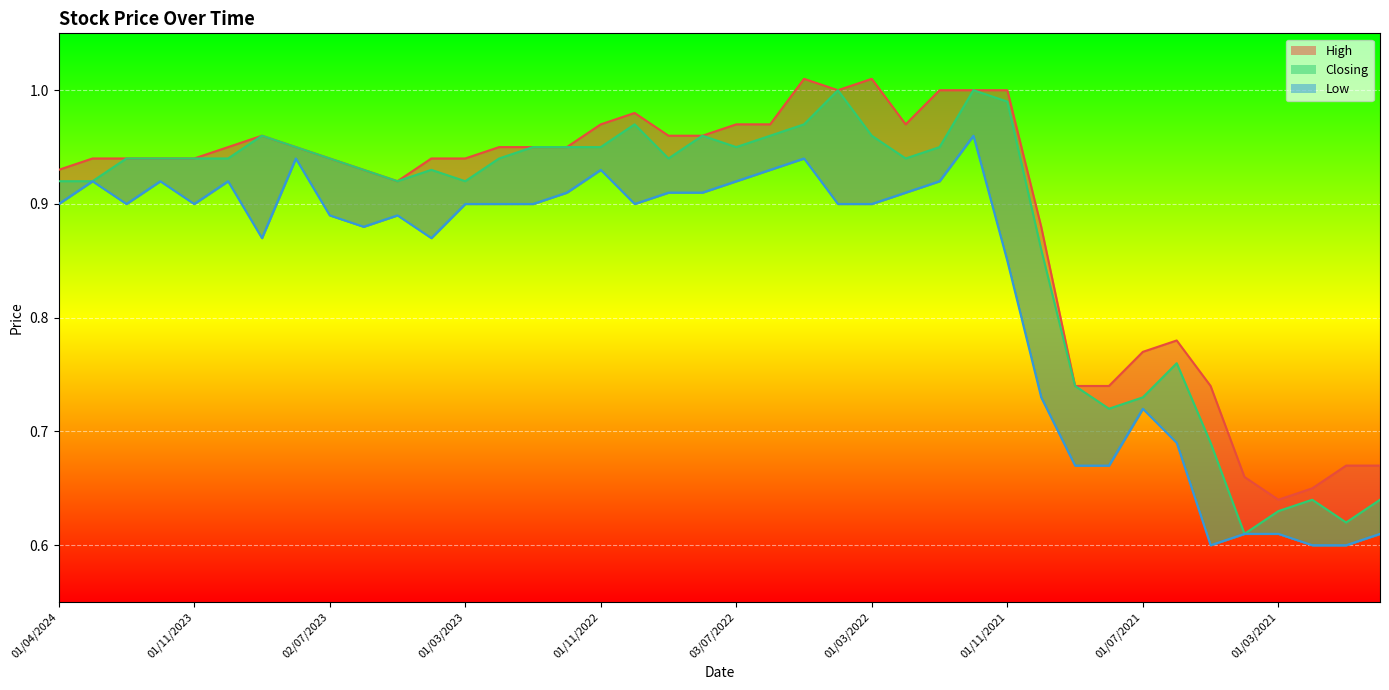

Which series changed the most between 02/01/2022 and 02/05/2021?

Low